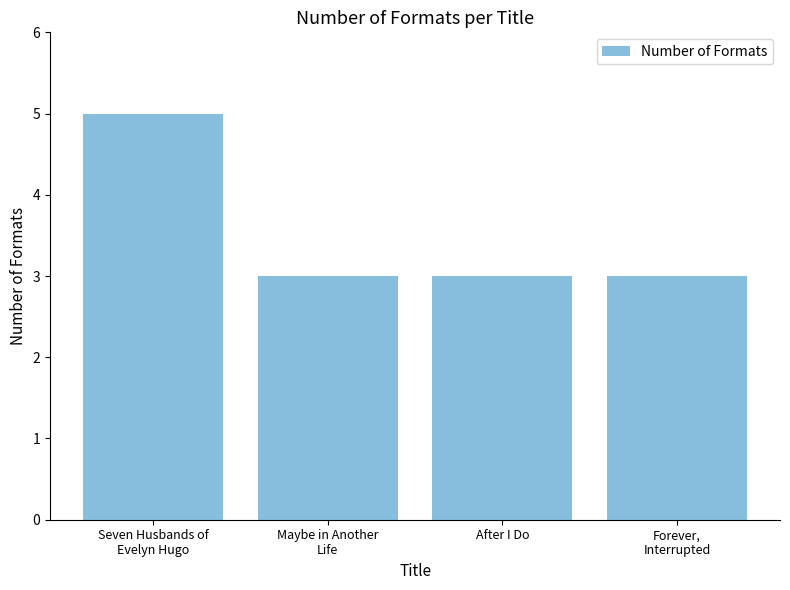

Reading right to left, extract all data points from this chart.

3	3	3	5